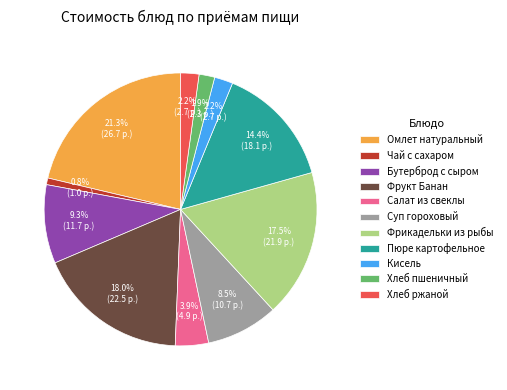

How many segments does this pie chart have?

11